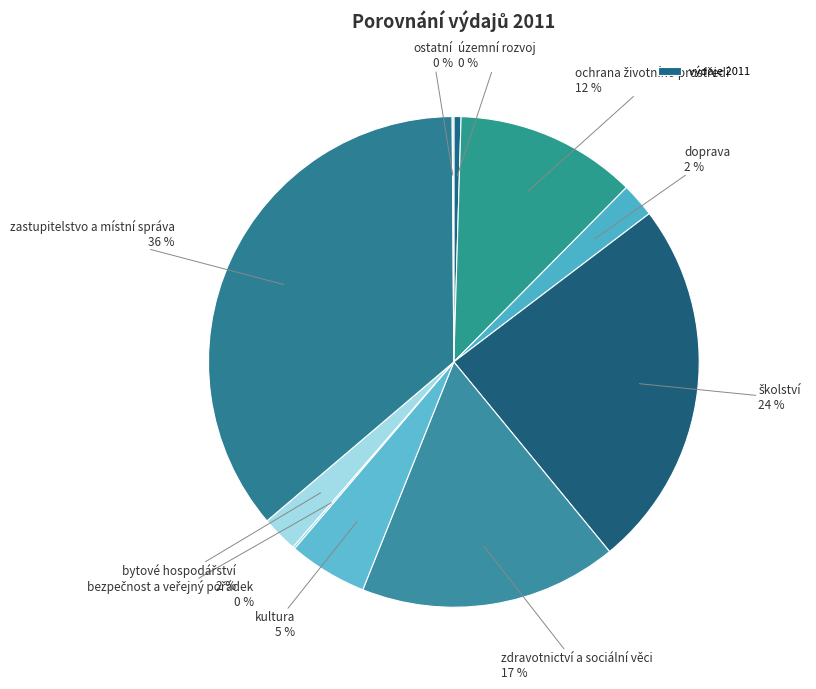

Count the number of slices in the pie.

10